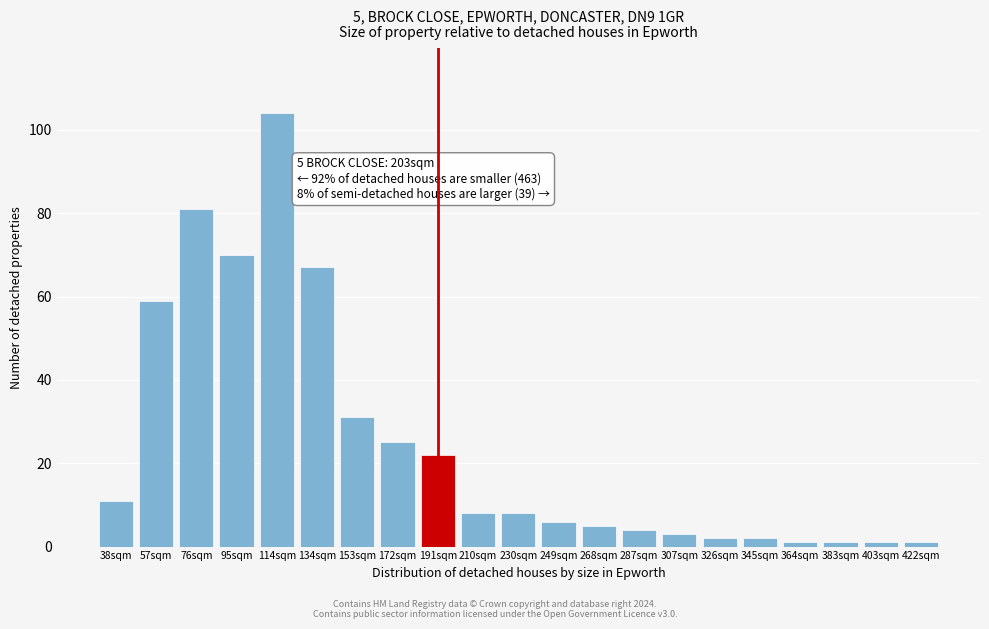

Reading right to left, list all the values displayed in this chart.

422sqm=1	403sqm=1	383sqm=1	364sqm=1	345sqm=2	326sqm=2	307sqm=3	287sqm=4	268sqm=5	249sqm=6	230sqm=8	210sqm=8	191sqm=22	172sqm=25	153sqm=31	134sqm=67	114sqm=104	95sqm=70	76sqm=81	57sqm=59	38sqm=11